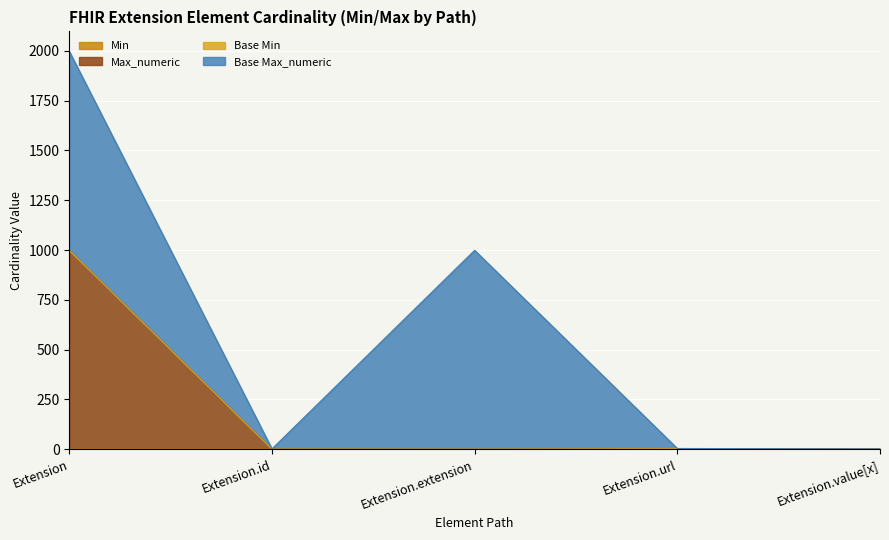

What is the value of the Max_numeric point at the 5th from the left?

1